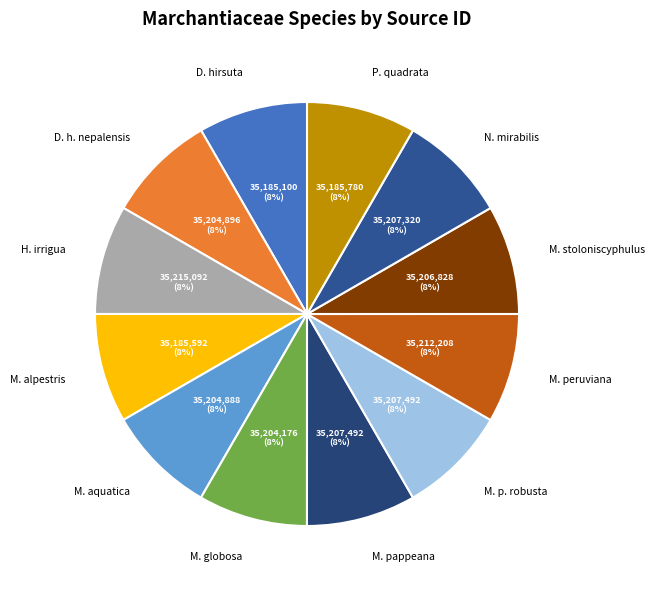

Is H. irrigua the majority of the pie?

No